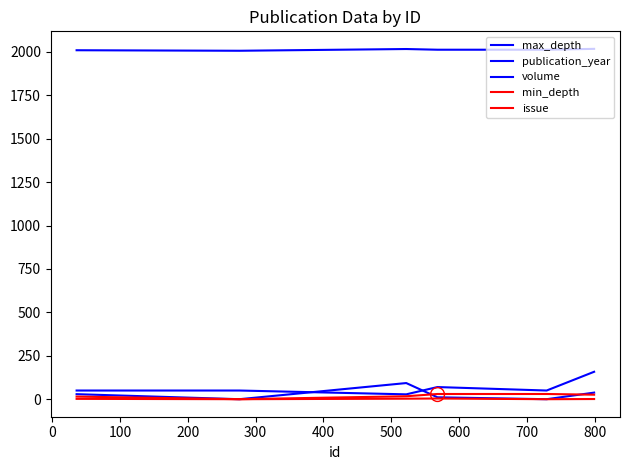

What is the sum of all volume values?

171